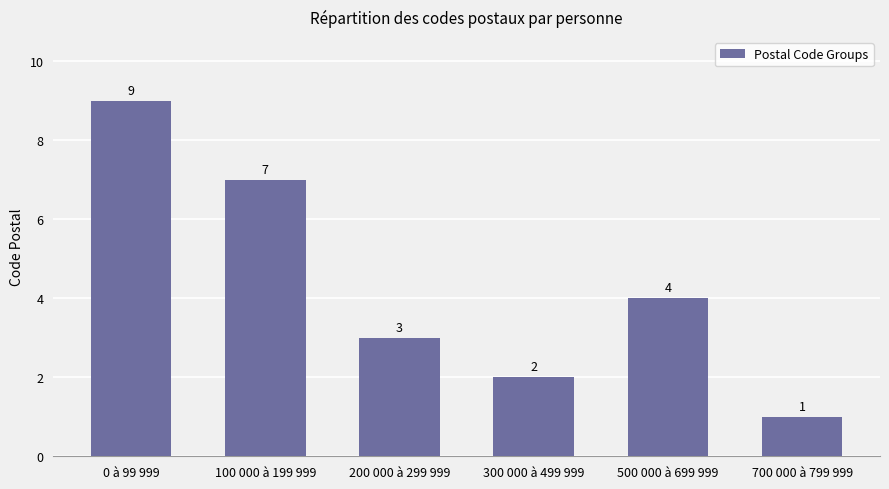

Which category has the lowest value across all series?

700 000 à 799 999